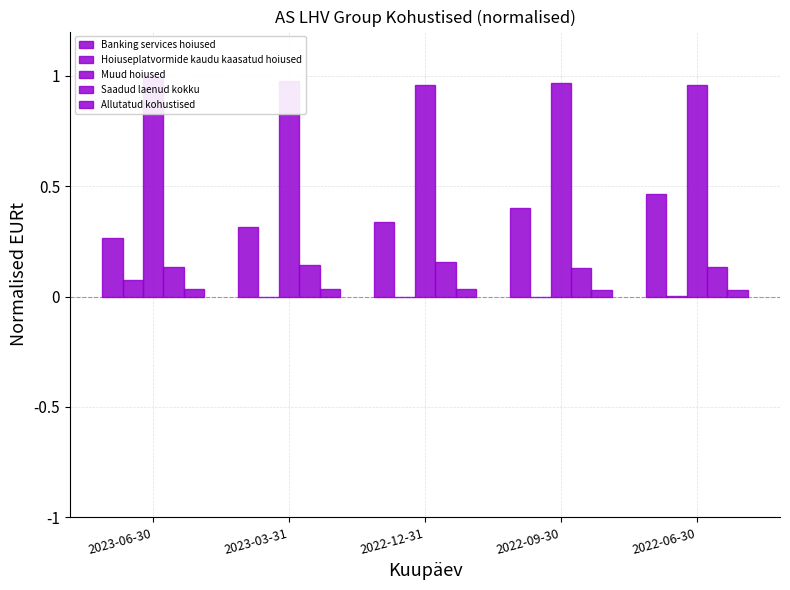

What position from the left is 2023-06-30?

1